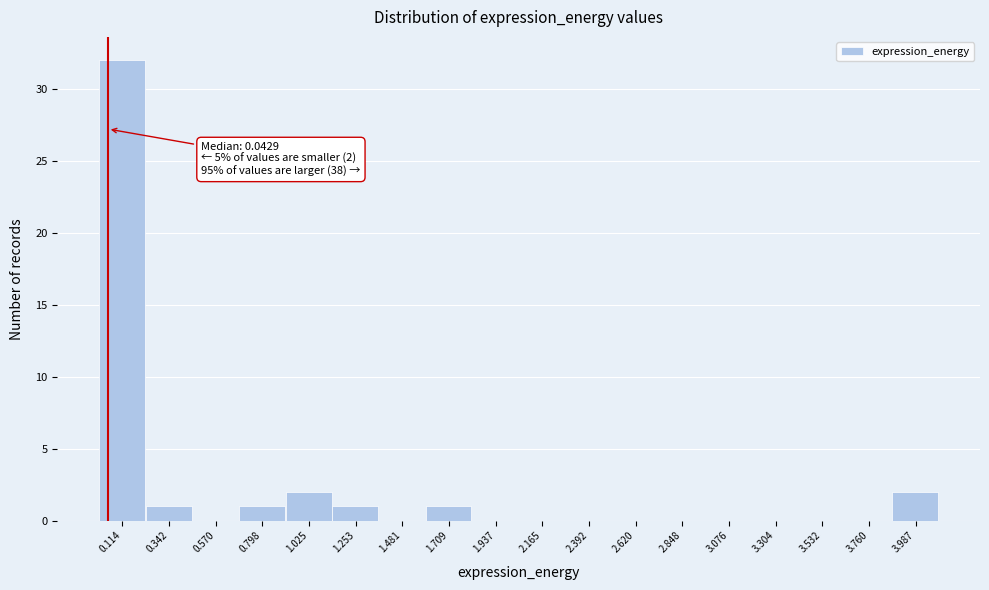

Which range on the x-axis has the tallest bar?

0.00 to 0.25